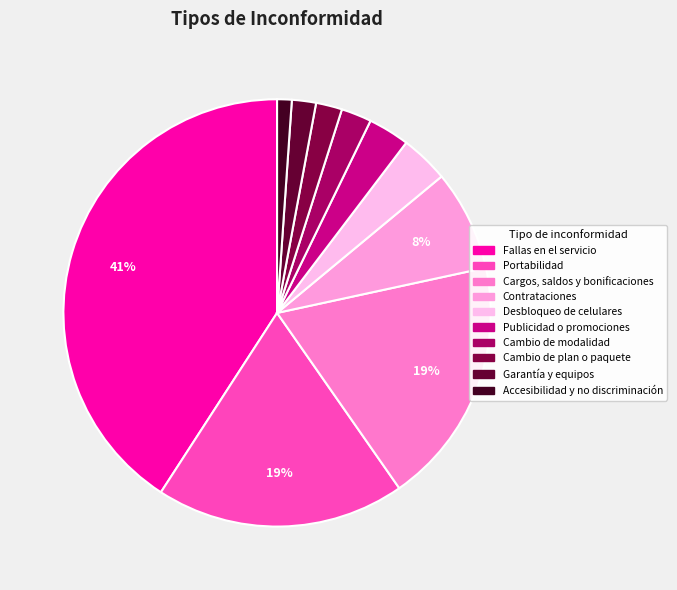

What portion of the pie excludes Publicidad o promociones?

96.9%